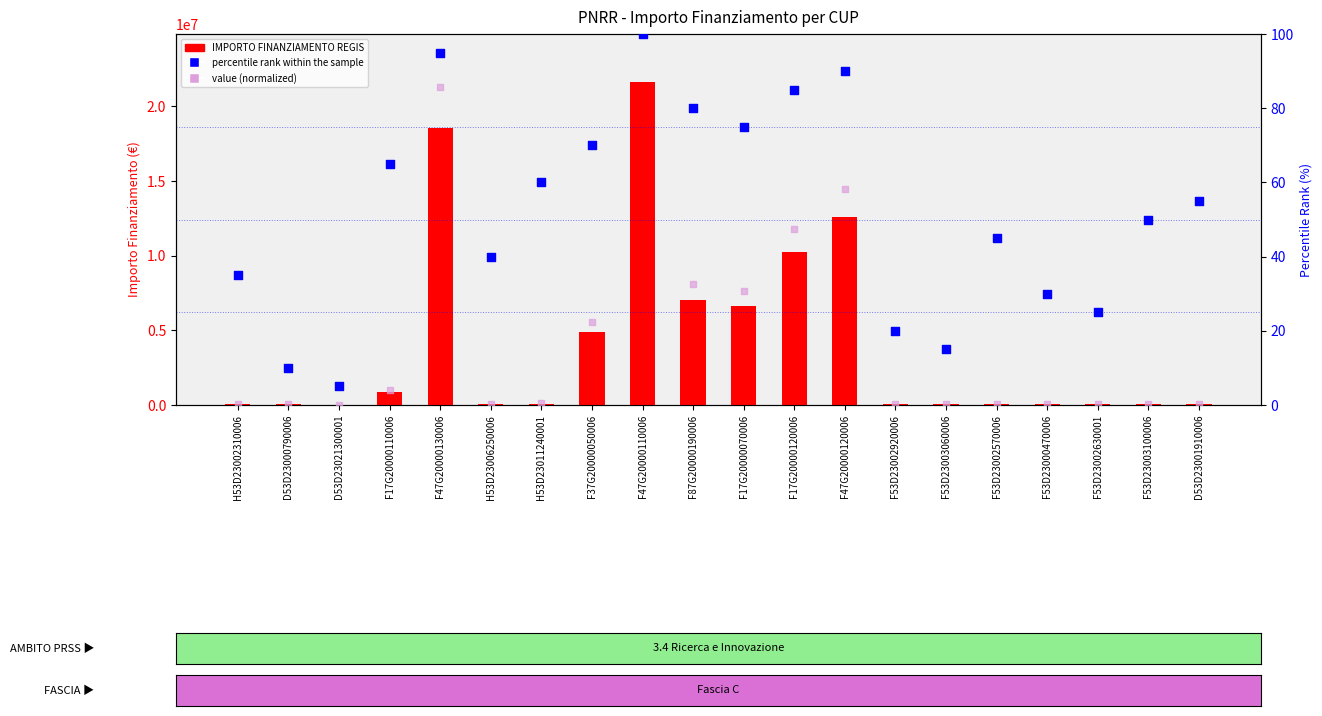

Which series has the widest spread of Y values?

IMPORTO FINANZIAMENTO REGIS